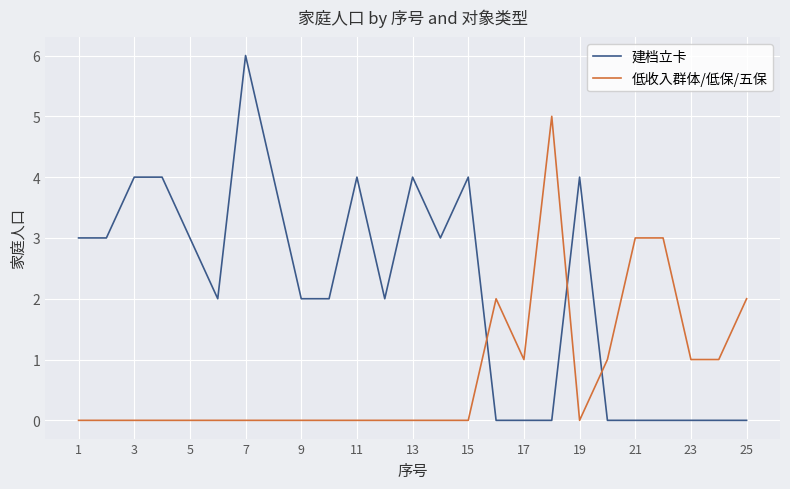

Which series ends up on top after the final intersection of 建档立卡 and 低收入群体/低保/五保?

低收入群体/低保/五保